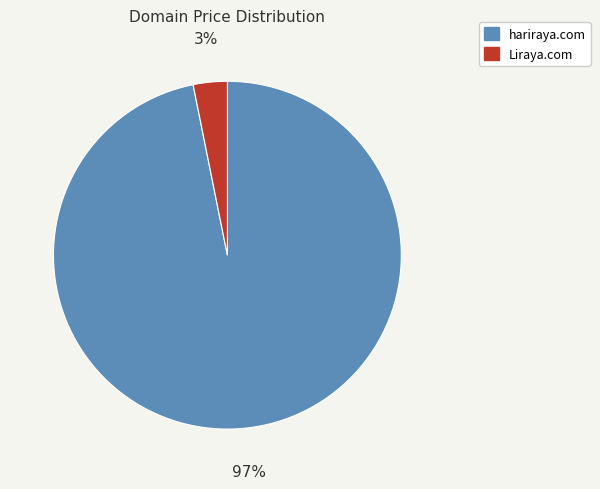

Which category has the smallest portion of the pie?

Liraya.com